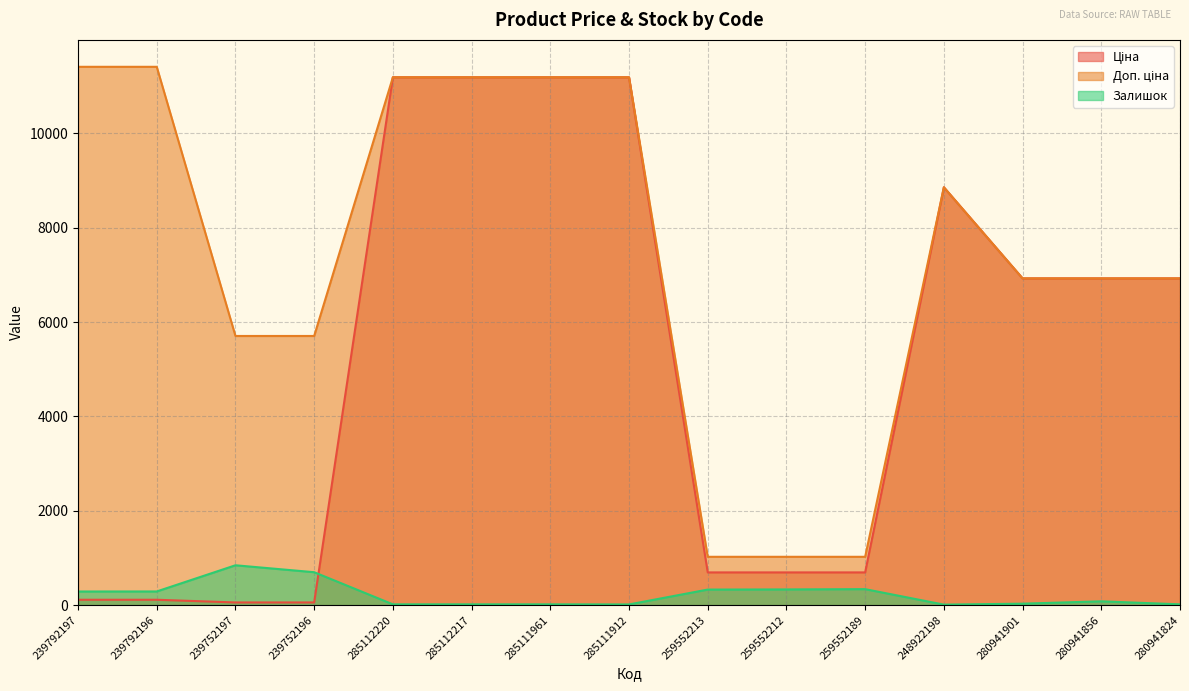

Where is Залишок nearest to the value 428?

259552189